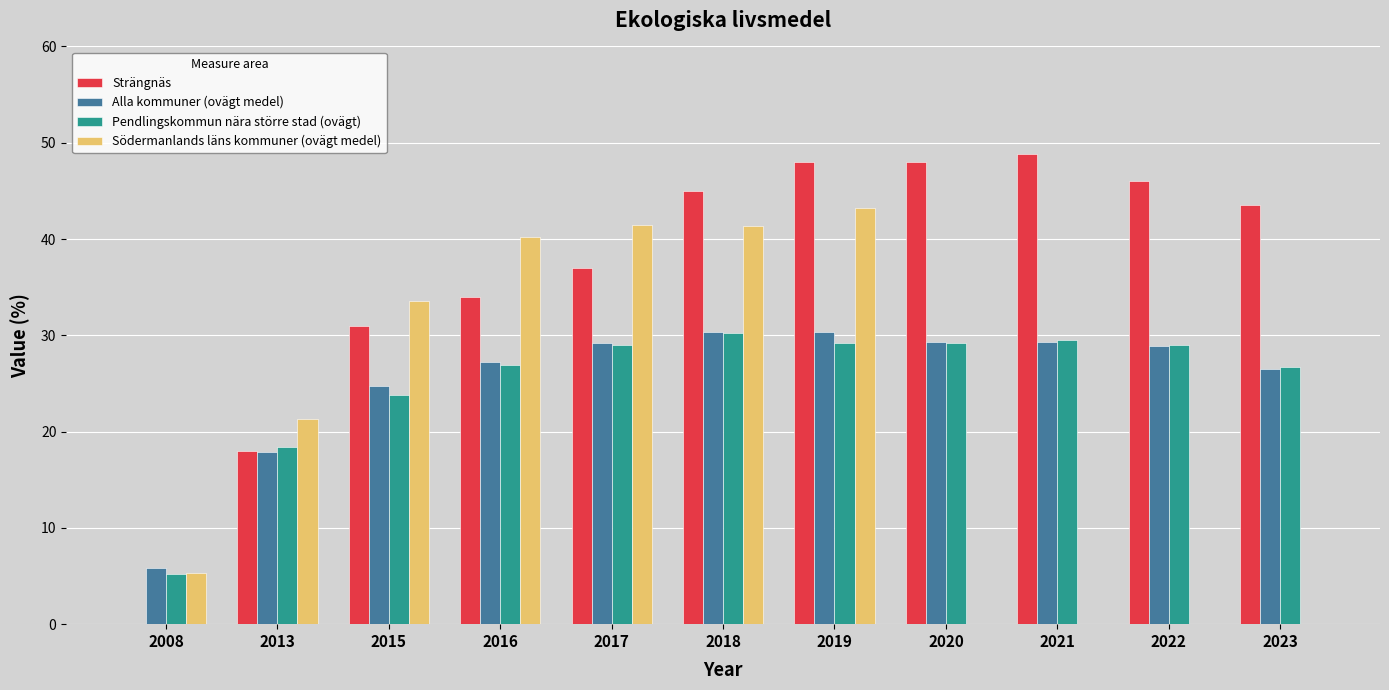

What is the highest value of the Strängnäs series?

48.8